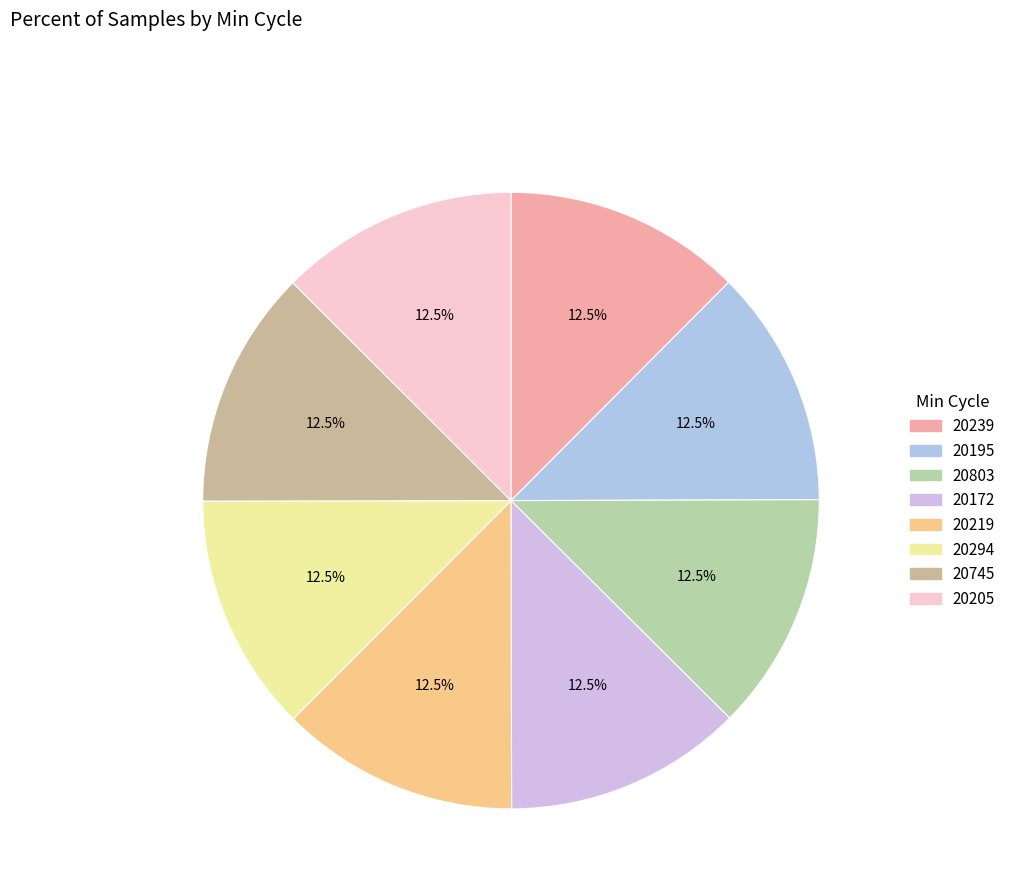

Is there a majority slice in this chart?

No